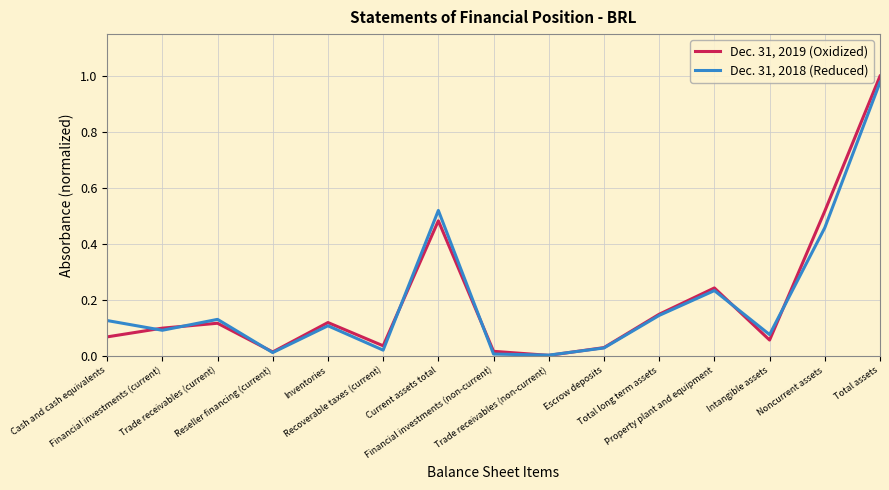

Which series has the largest range (max minus min)?

Dec. 31, 2019 (Oxidized)